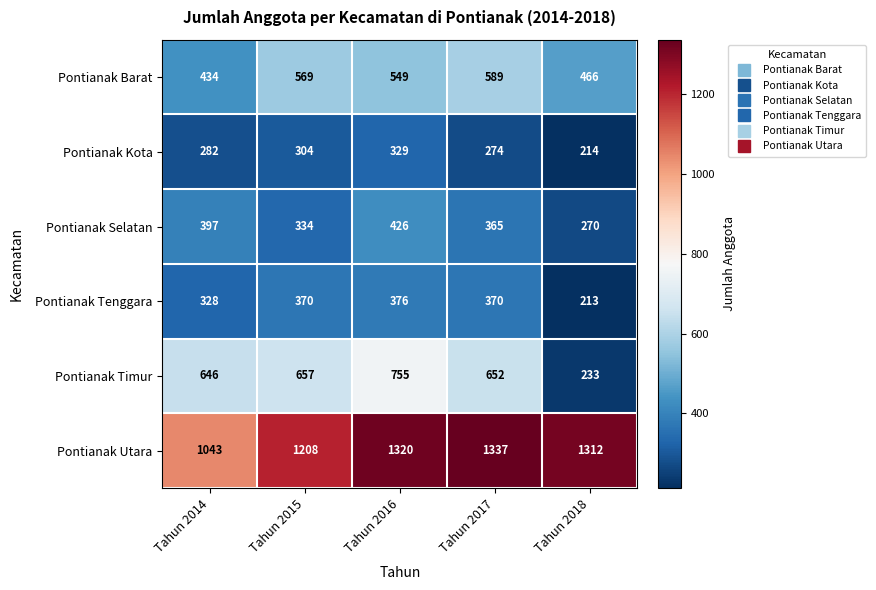

What is the difference between the highest and lowest values at Tahun 2014?

761